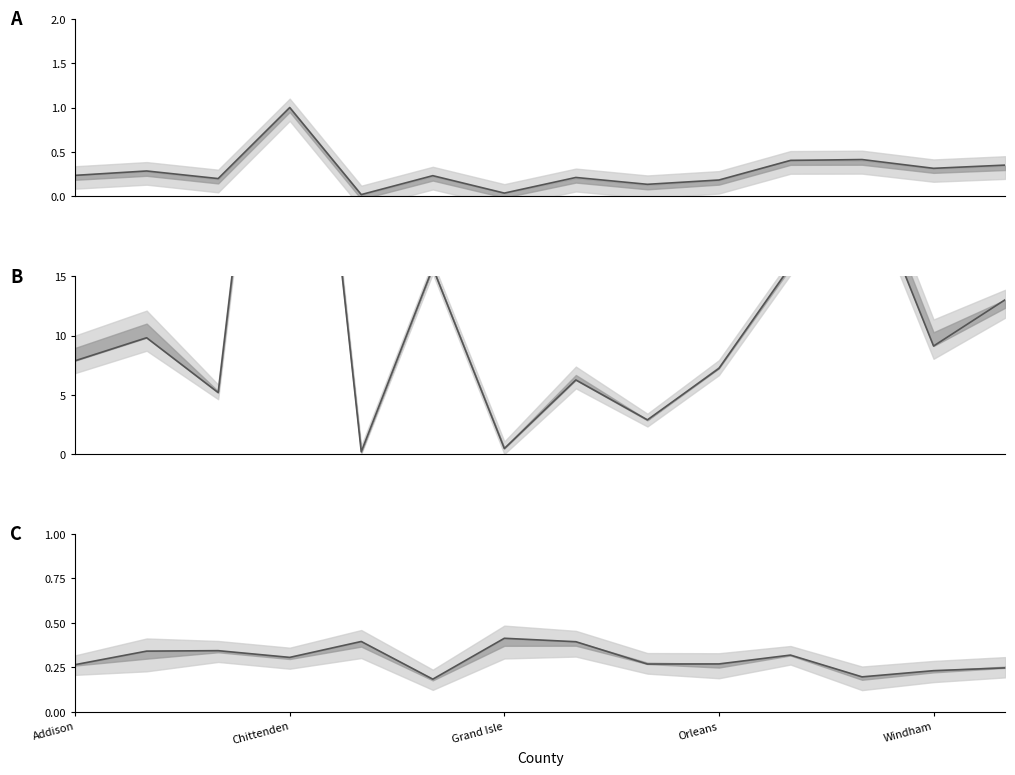

What is the difference between the highest and lowest values at Grand Isle?

0.4